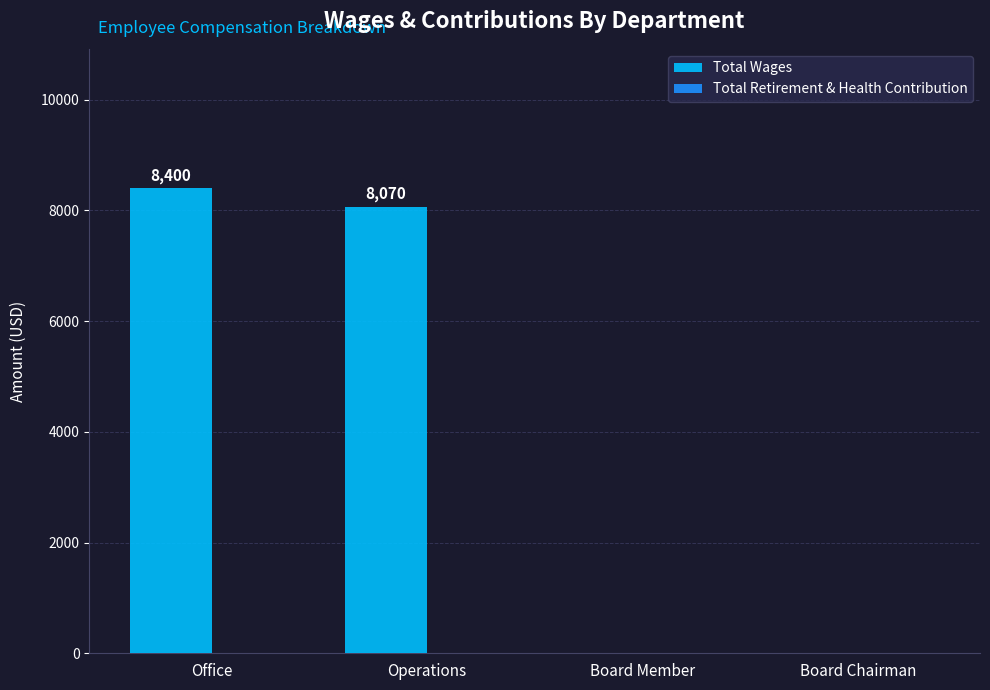

What is the change in value from Office to Operations?

-330